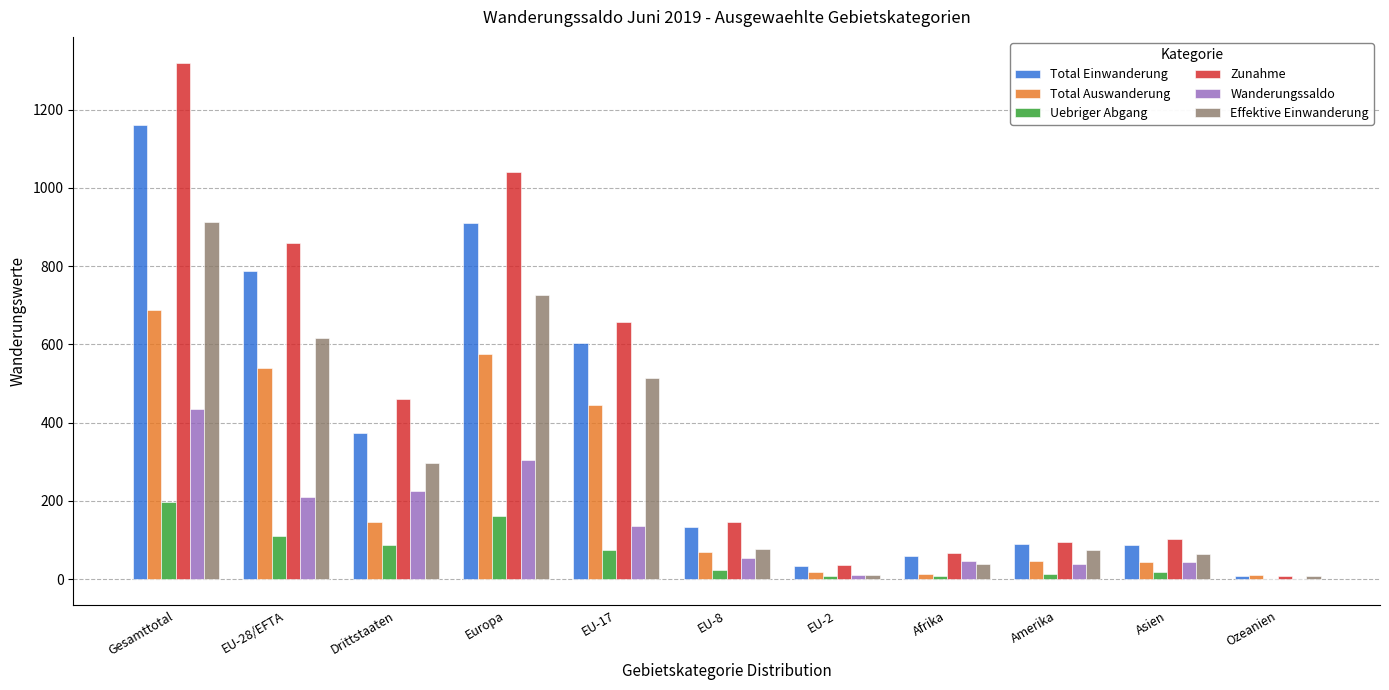

What is the highest value of the Uebriger Abgang series?

198